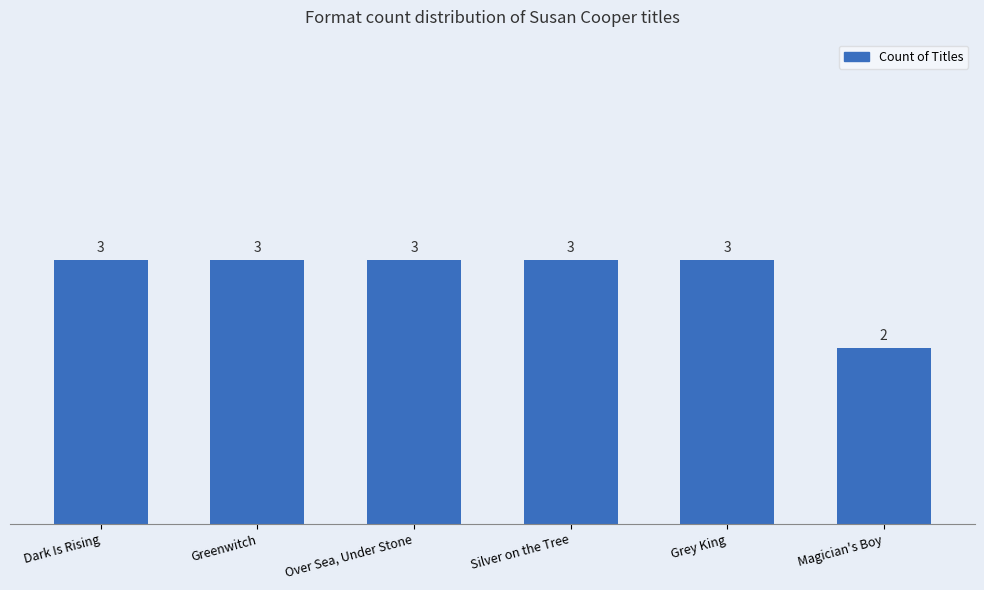

What is the minimum value shown in the chart?

2